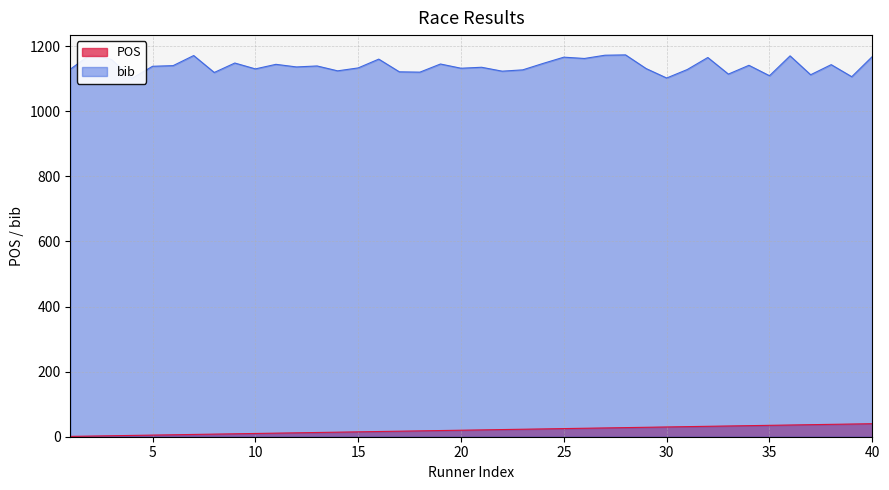

At which category does the chart reach its minimum across all series?

1